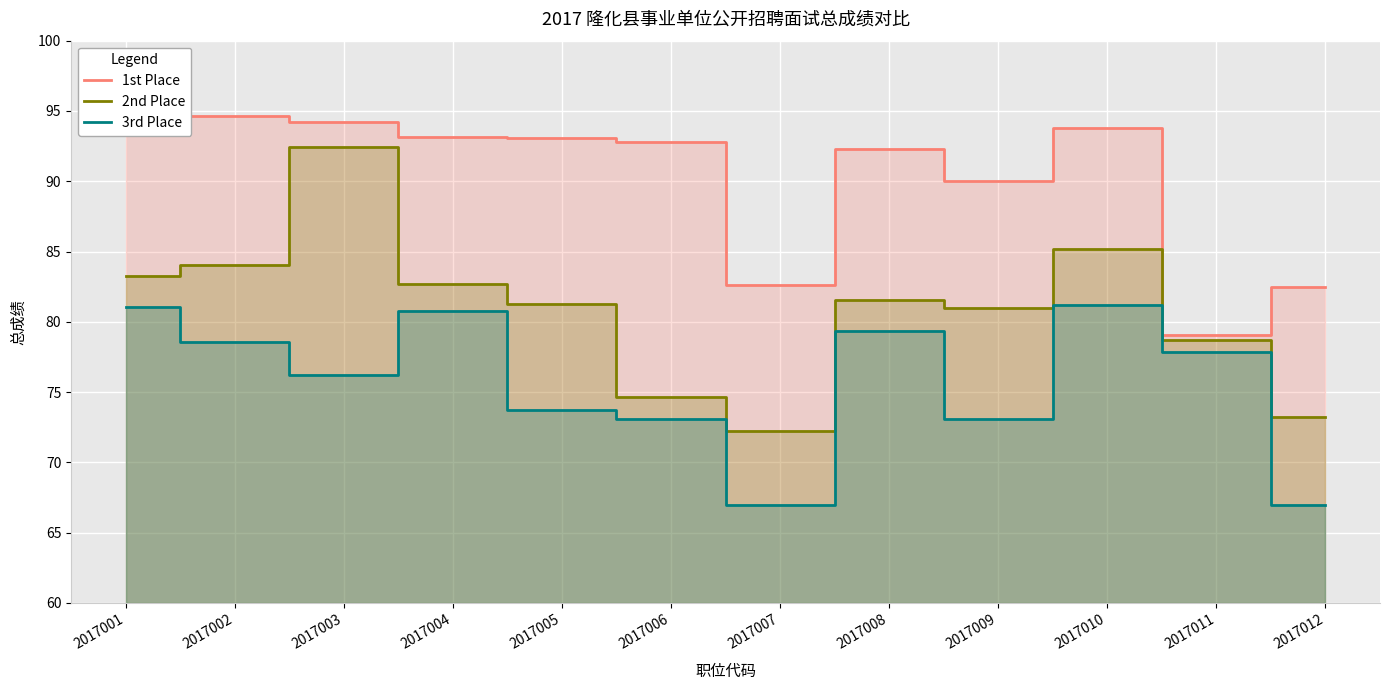

The 2nd Place series shows 34.3 at 2017012. True or false?

False